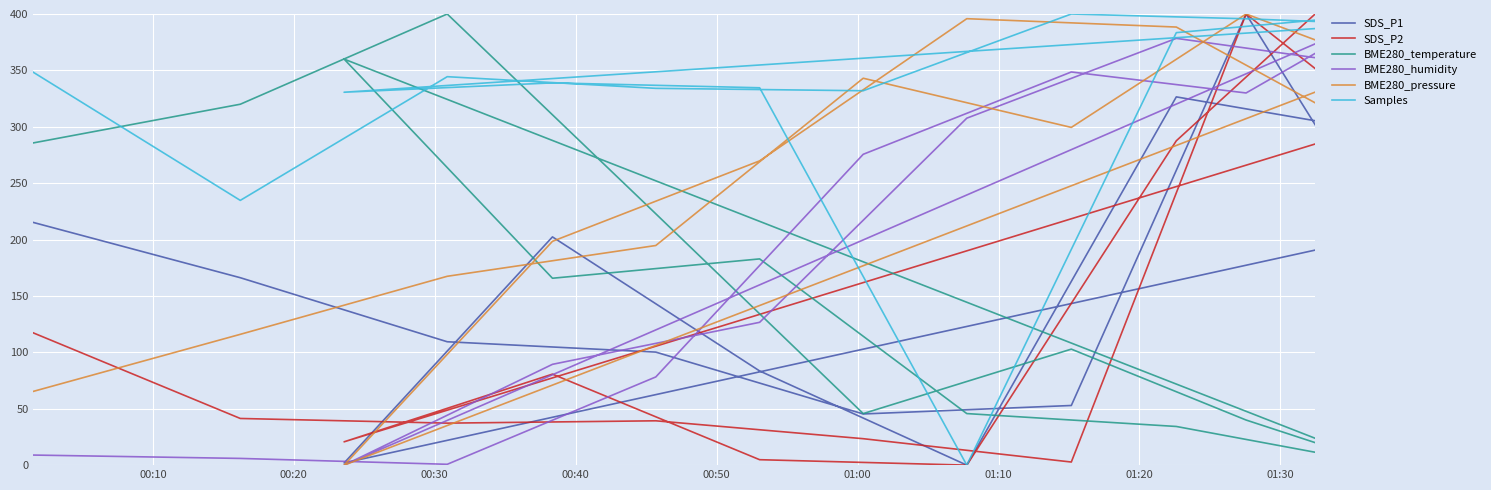

Which series has the largest total across all categories?

Samples